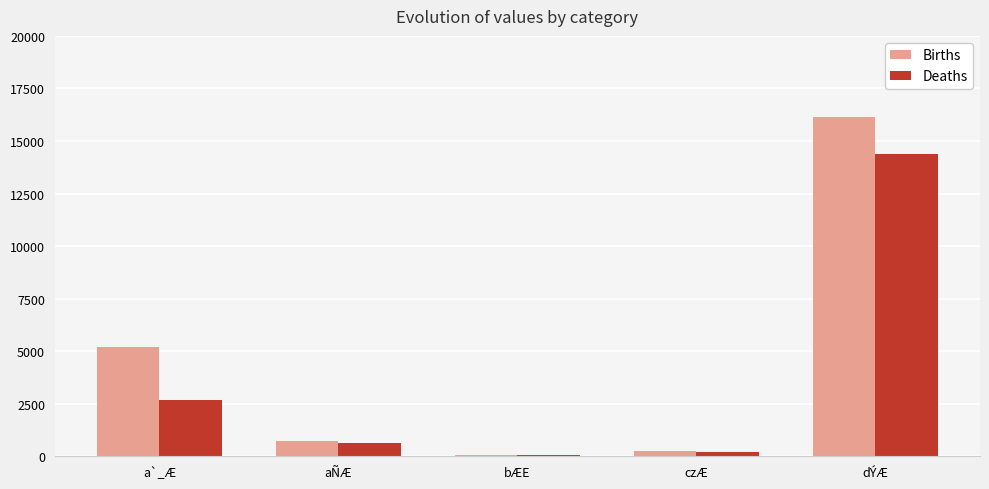

Reading left to right, what are all the values shown in this chart?

Births: a`_Æ=5215	aÑÆ=715	bÆE=80	czÆ=240	dÝÆ=16120
Deaths: a`_Æ=2665	aÑÆ=640	bÆE=70	czÆ=210	dÝÆ=14380